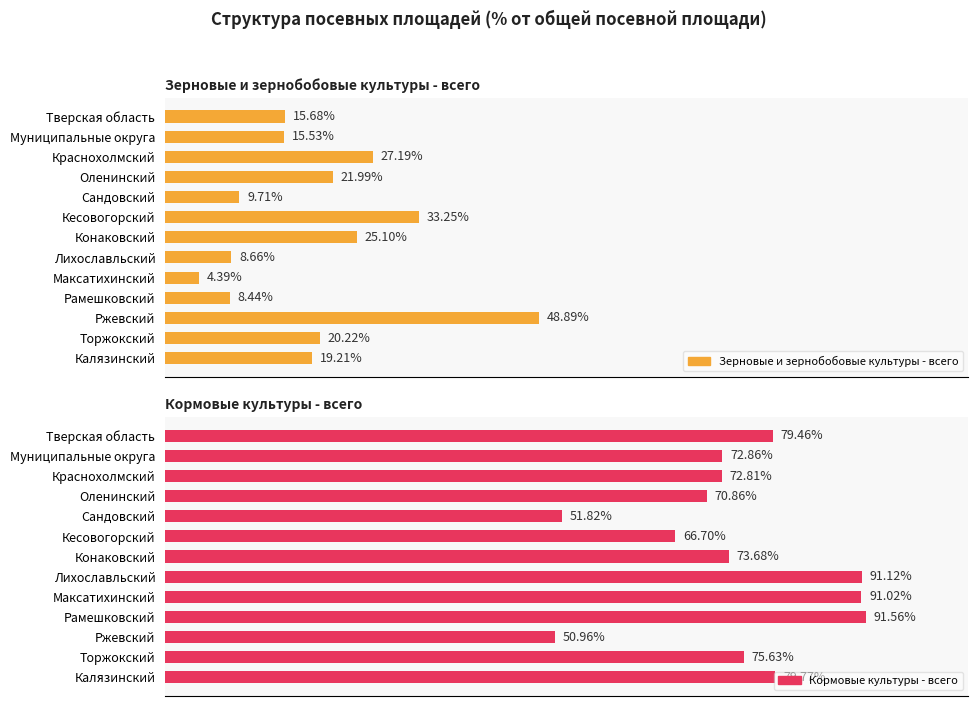

Which series has the largest total across all categories?

Кормовые культуры - всего